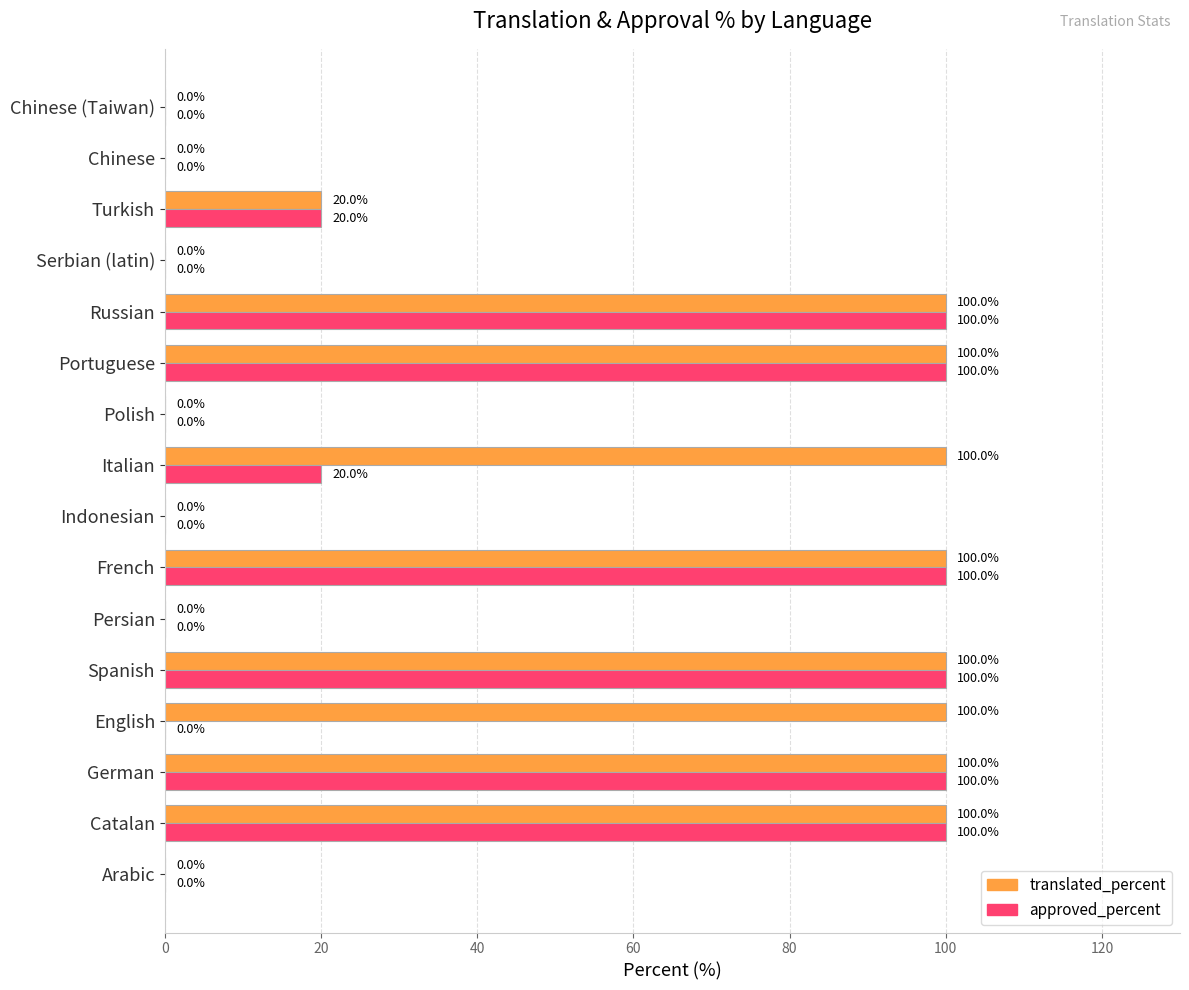

How many data points does each series have?

16